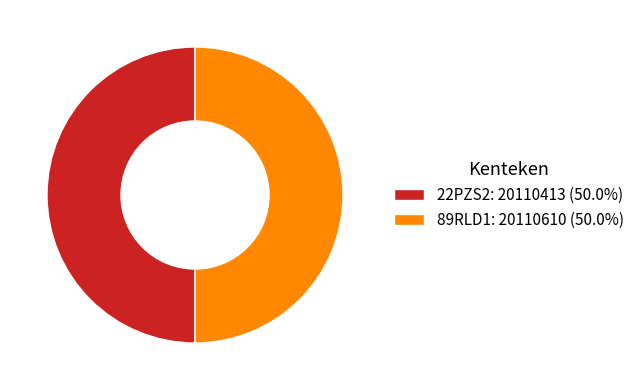

What is the ratio of the value at 22PZS2: 20110413 (50.0%) to the value at 89RLD1: 20110610 (50.0%)?

1.0